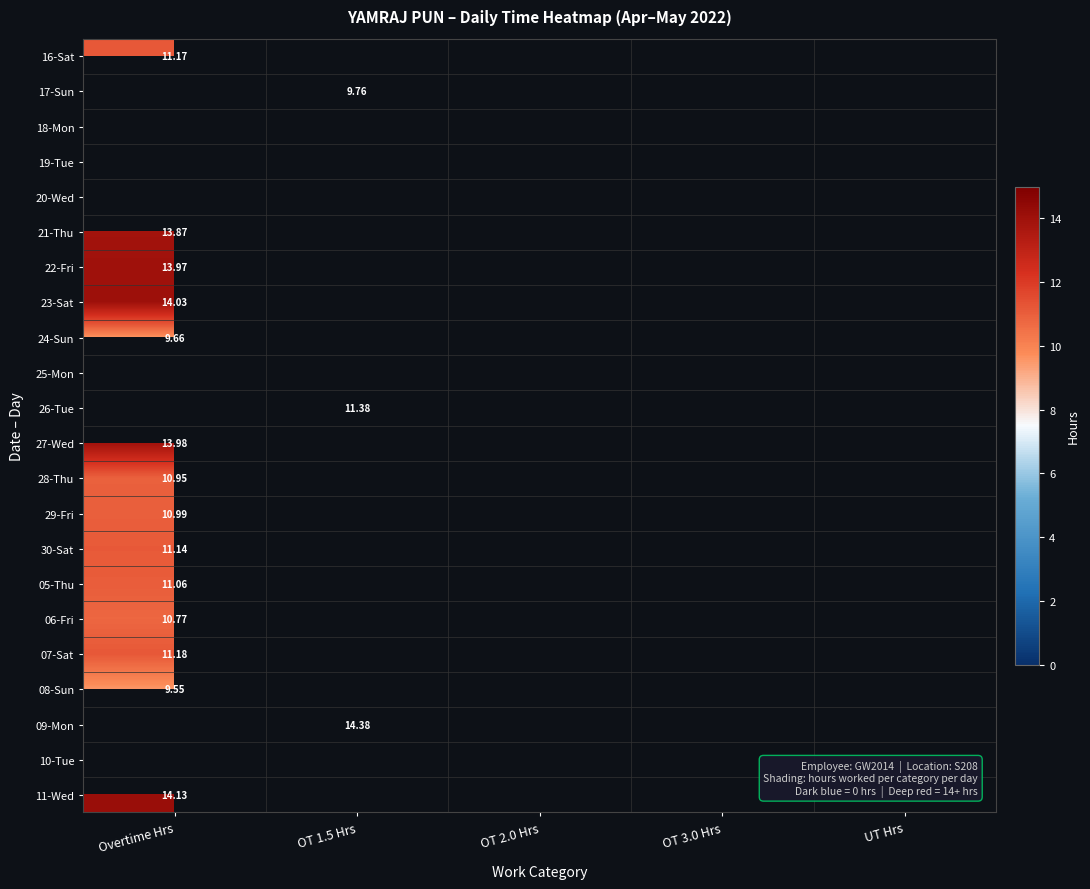

What is the maximum value shown in the chart?

14.4